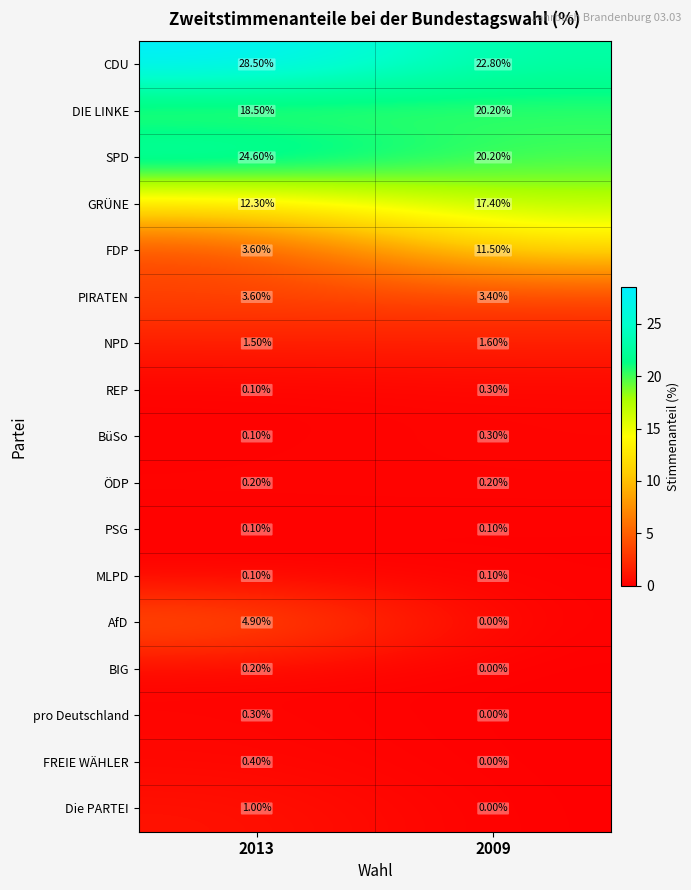

Which series has the widest spread of values?

FDP